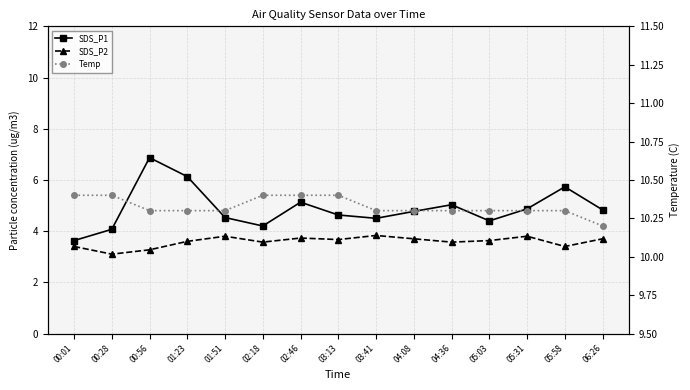

How many interior local valleys does the SDS_P1 series have?

3